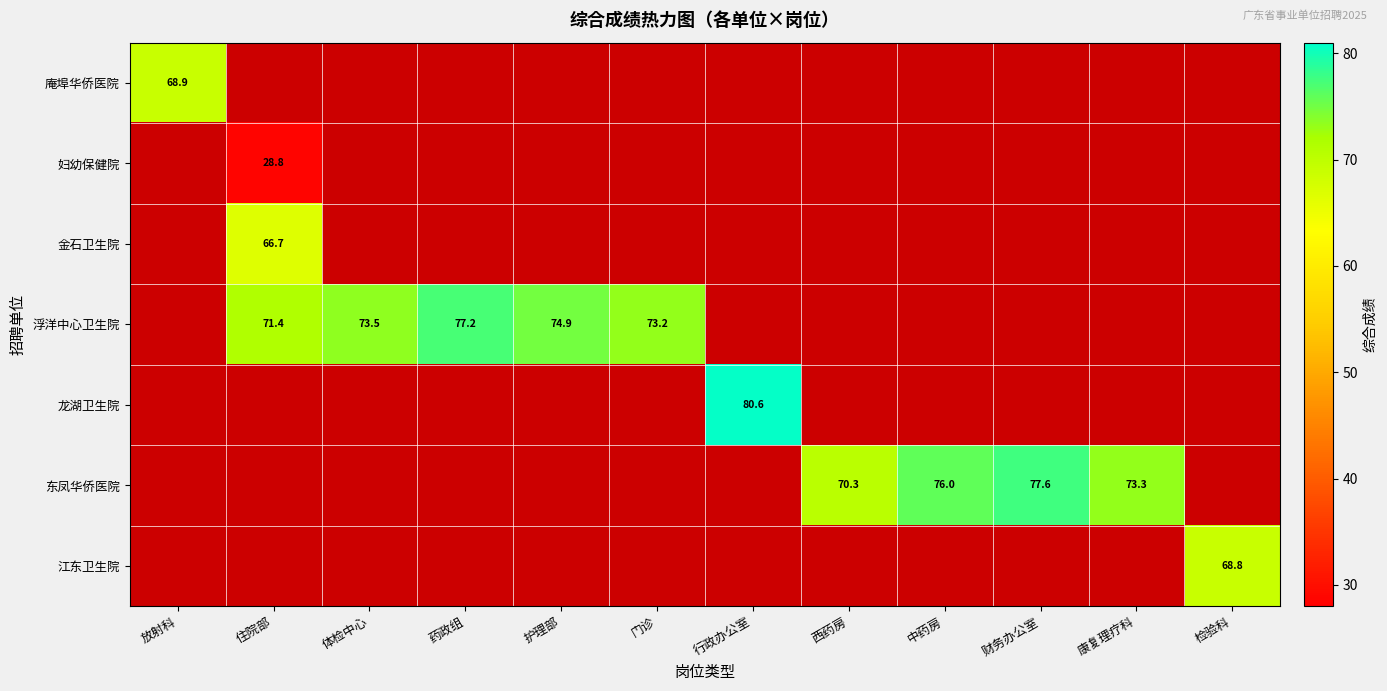

Where does the 龙湖卫生院 series first go above 80?

行政办公室